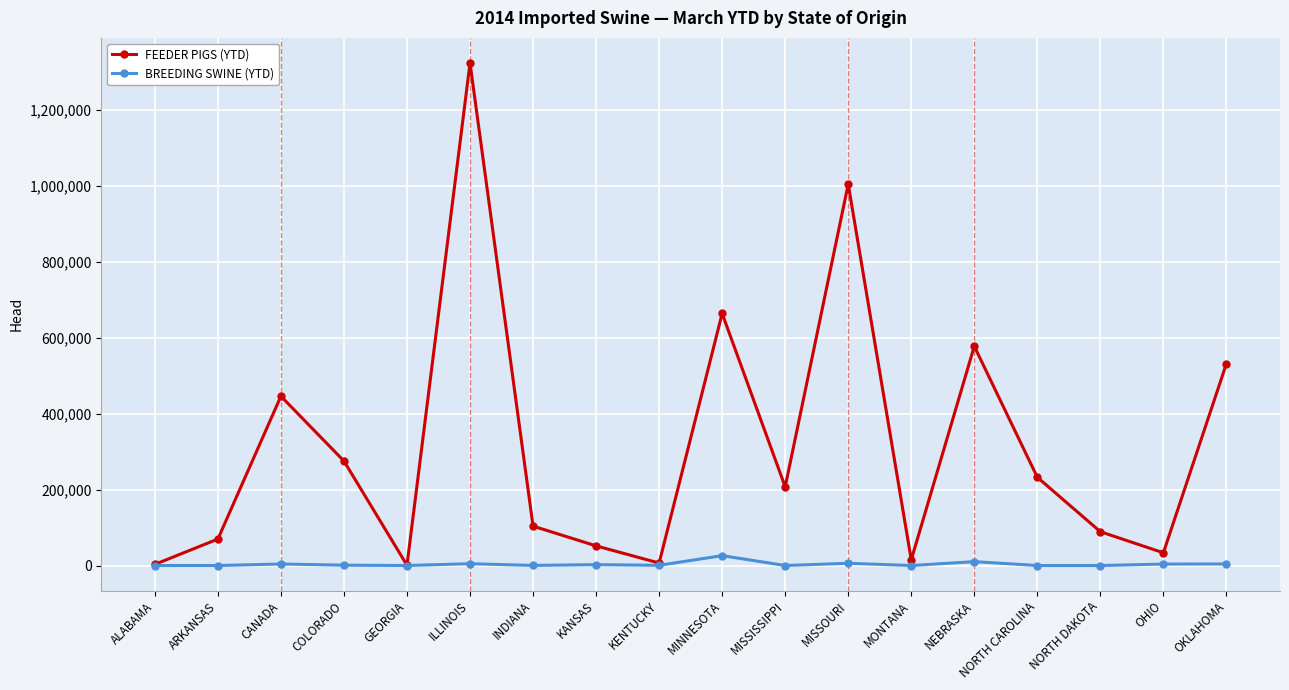

Does the chart have visible grid lines?

Yes